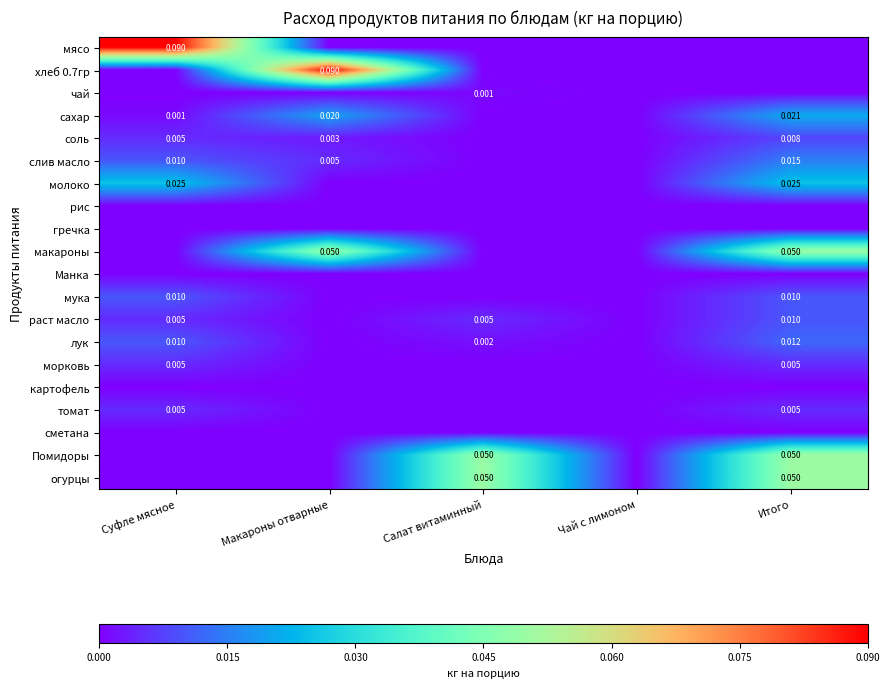

Which series has the widest spread of values?

мясо